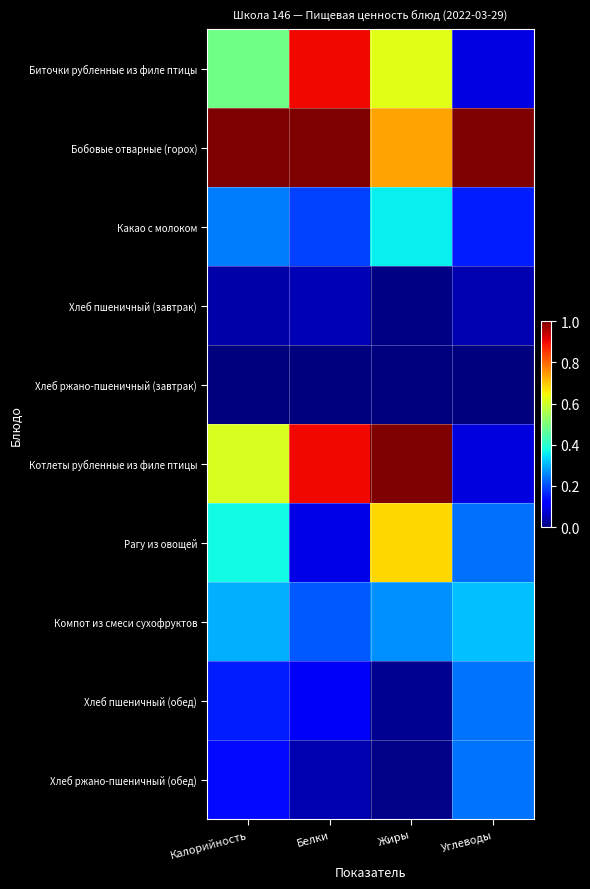

Which series changed the most between Жиры and Углеводы?

Котлеты рубленные из филе птицы